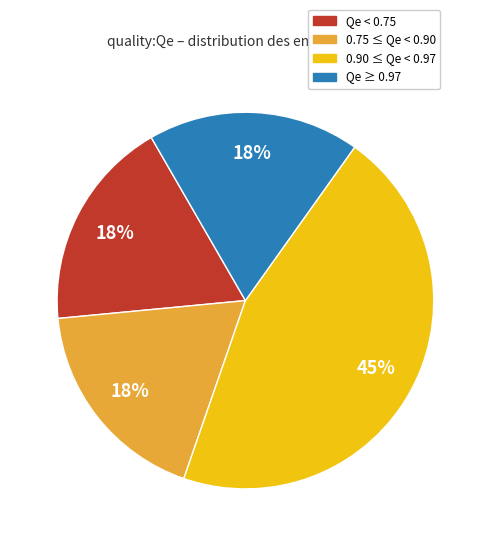

To the nearest percent, what is the average slice percentage?

25%